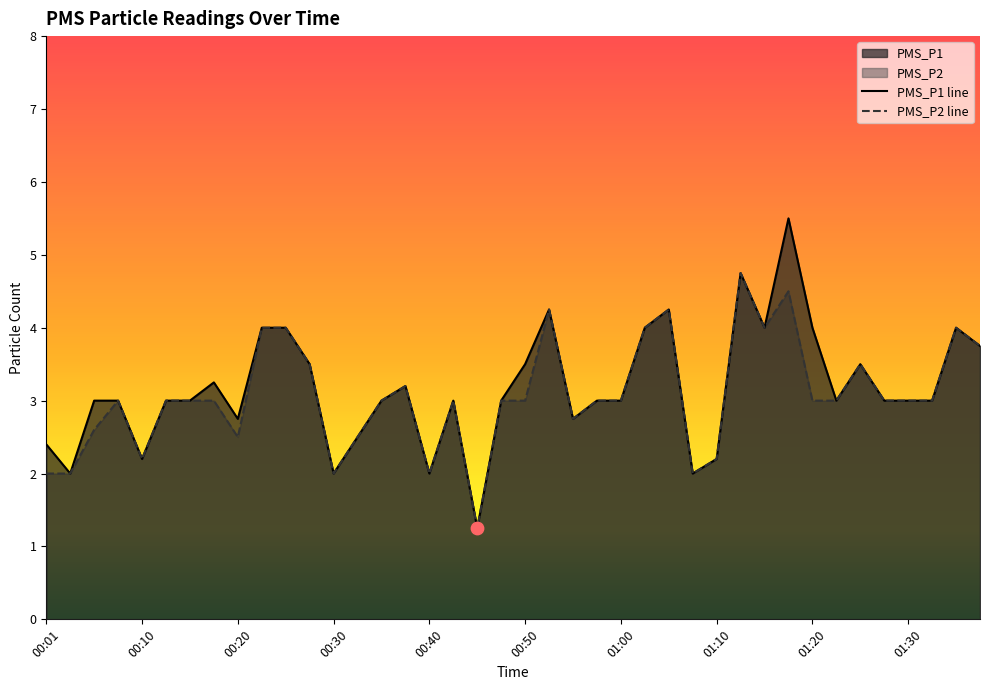

True or false: PMS_P2 line has a value of 0.7 at 00:50.

False